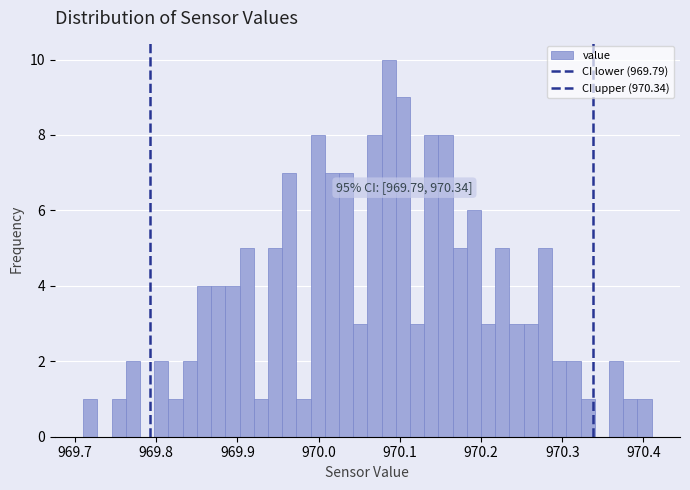

Around what value on the x-axis is the tallest bar? Give the approximate position of its centre, as read against the axis.

970.09